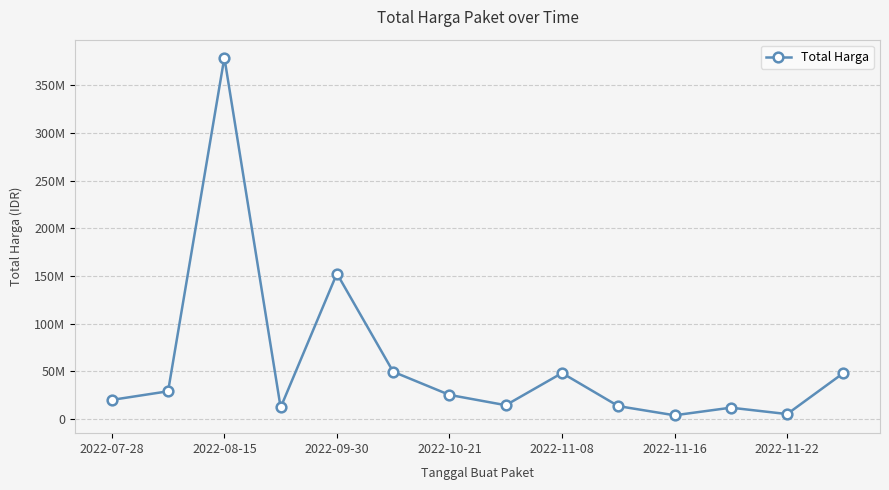

What is the value of the 7th point from the left?

25200000